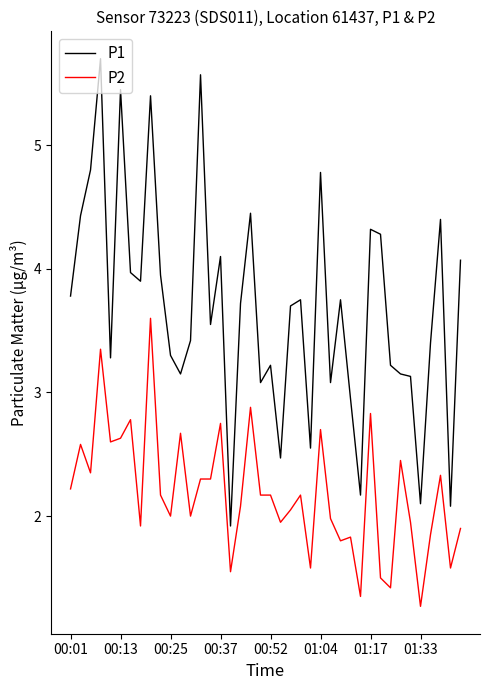

Rank the series by their maximum value, from lowest to highest.

P2, P1